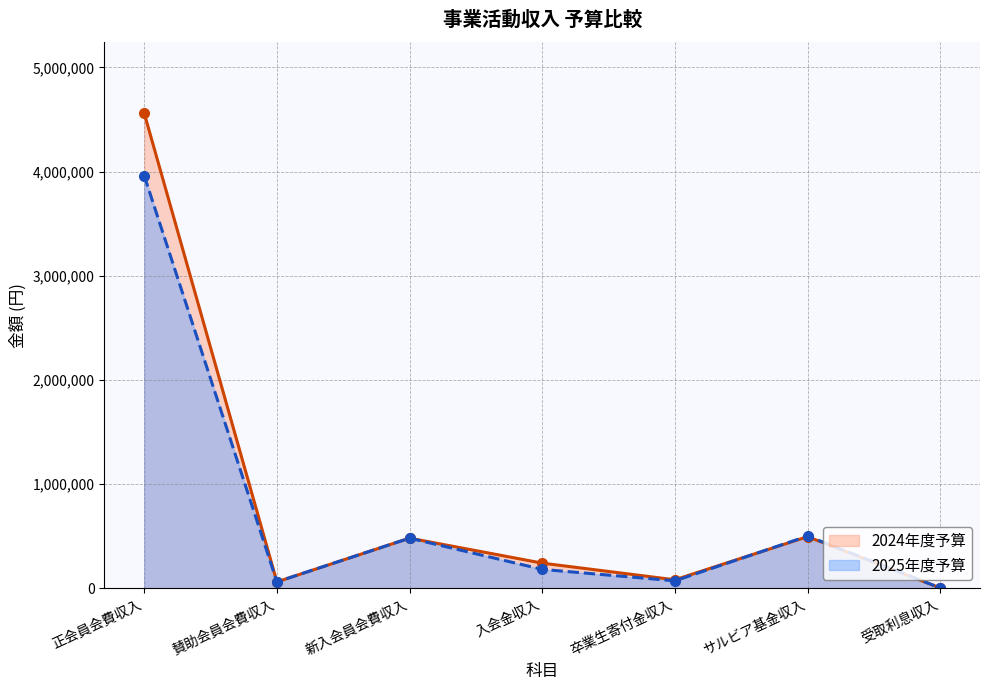

The value of 2024年度予算 at 新入会員会費収入 is 789760. True or false?

False